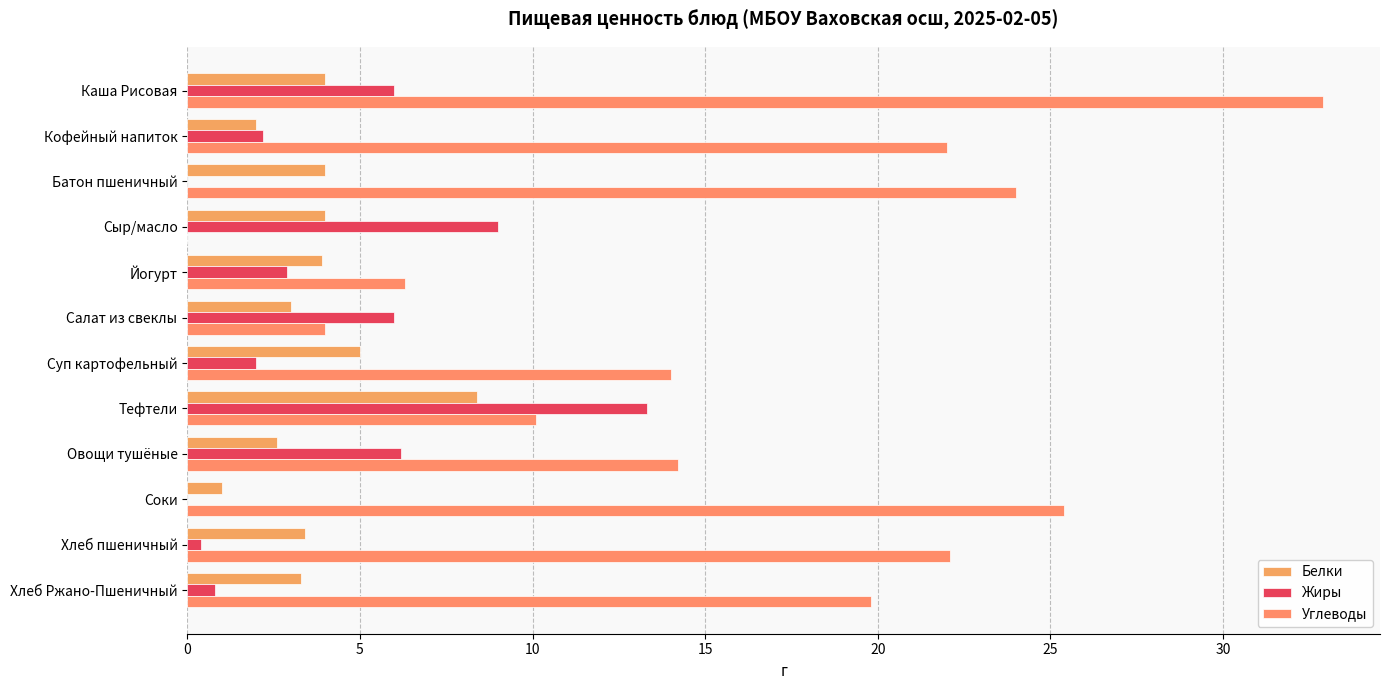

What is the average value of the Белки series?

3.7